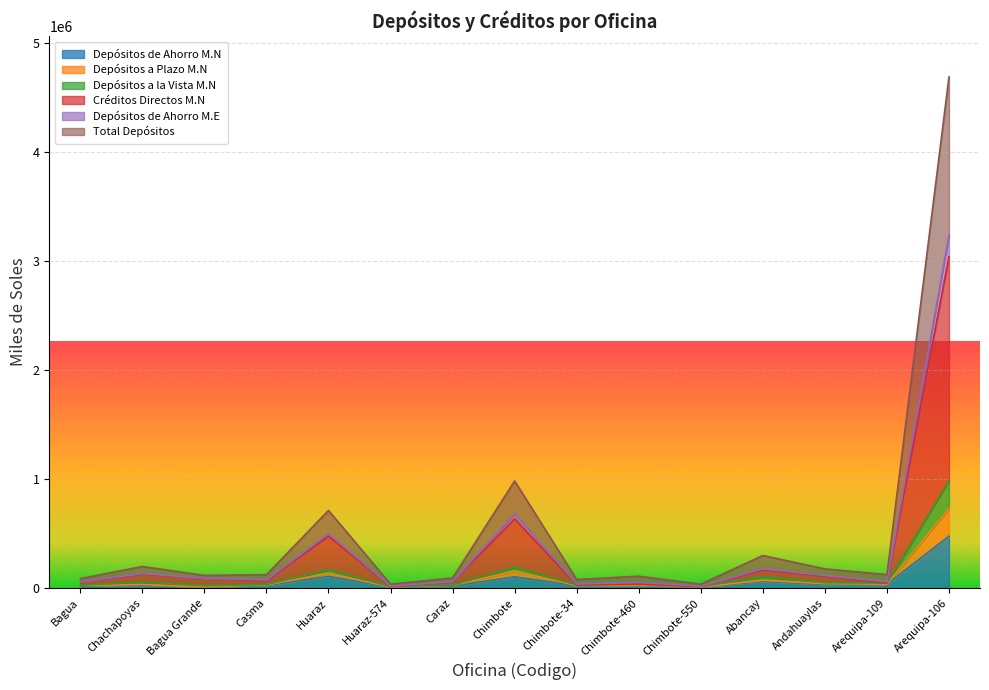

At which label does Depósitos de Ahorro M.N reach its peak?

Arequipa-106